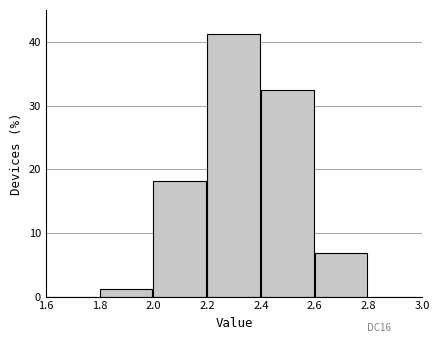

What is the height of the bar covering 2.6 to 2.8 on the x-axis? The values are not printed on the chart, so give them approximately, as read against the axis.

7